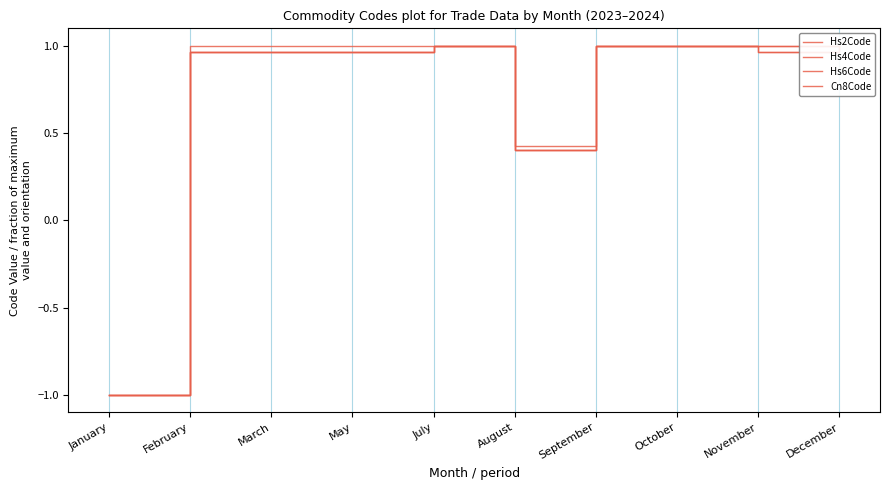

Read the Hs6Code value at September.

1.0